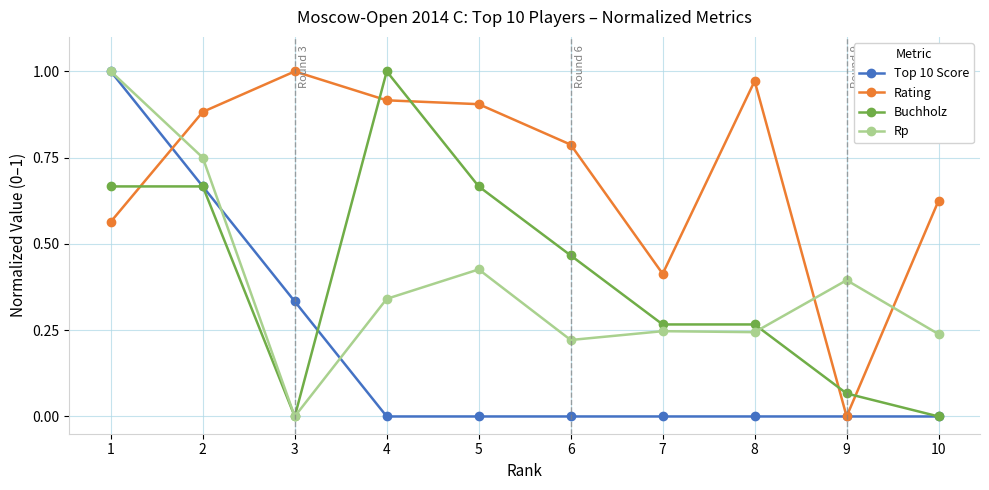

Is the value of Top 10 Score at 1 greater than the value of Rp at 4?

Yes